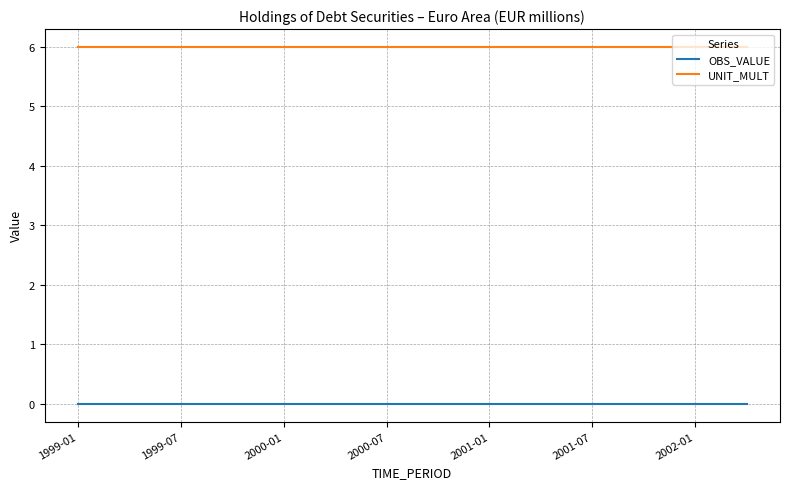

True or false: UNIT_MULT and OBS_VALUE cross at least once.

False